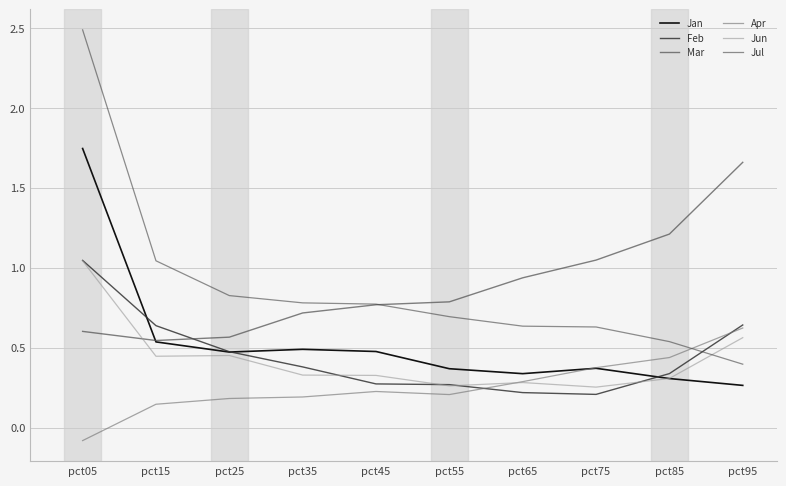

Which series has the largest total across all categories?

Mar